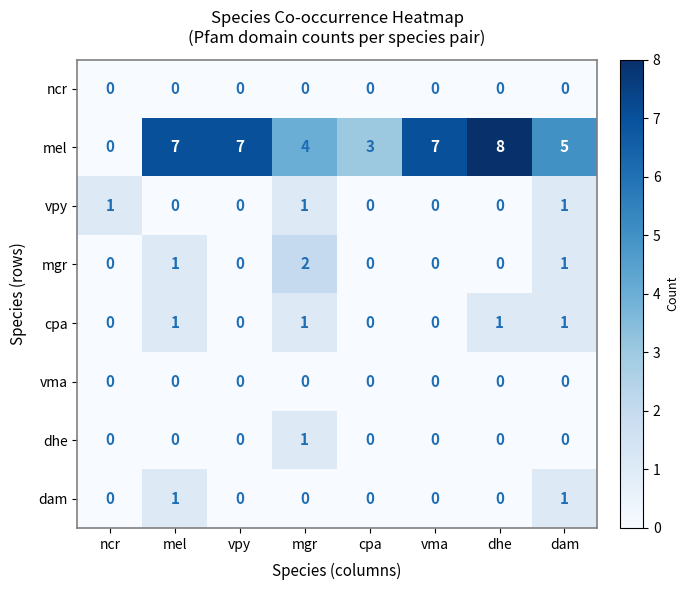

At how many categories does at least one series exceed 0?

8